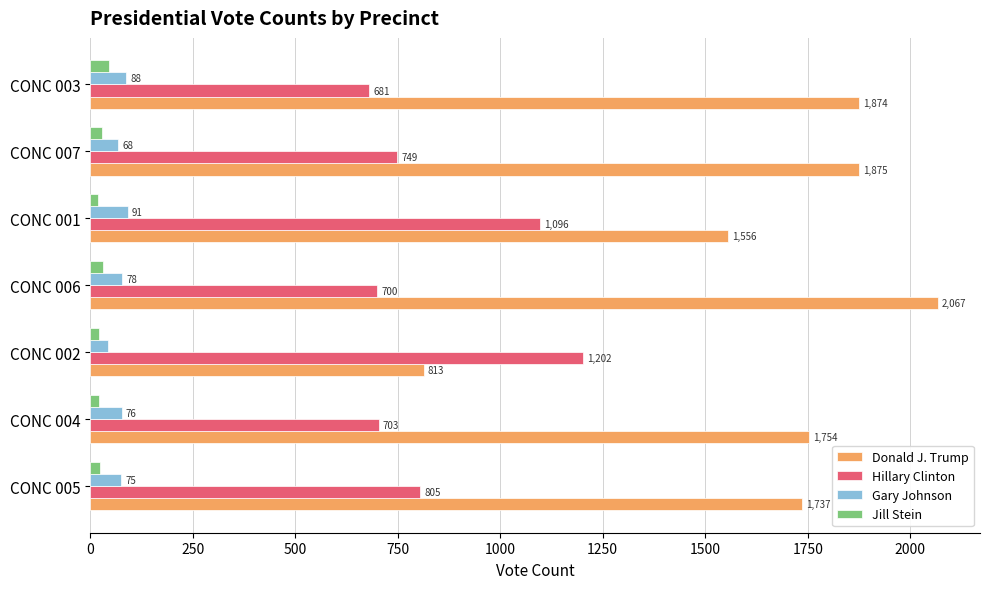

Which series has the widest spread of values?

Donald J. Trump